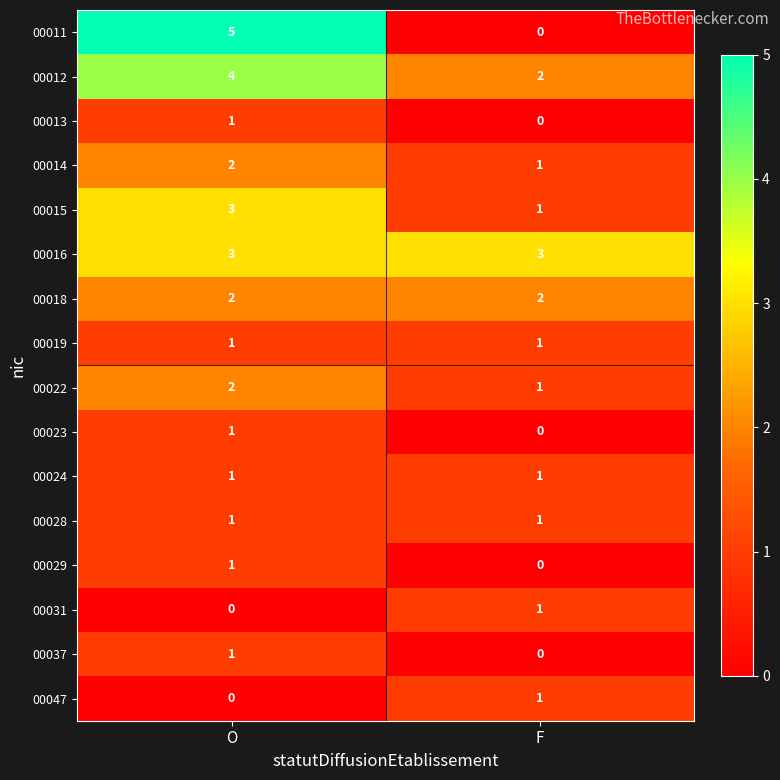

What is the total value across all series at O?

28